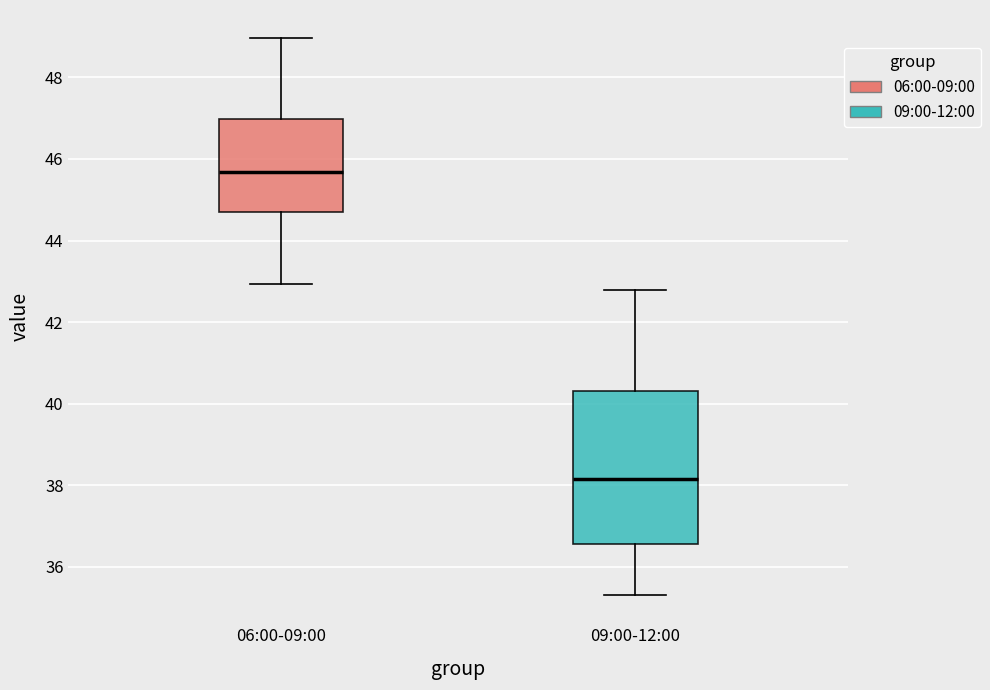

Comparing the boxes themselves (not the whiskers), which one is the tallest?

09:00-12:00